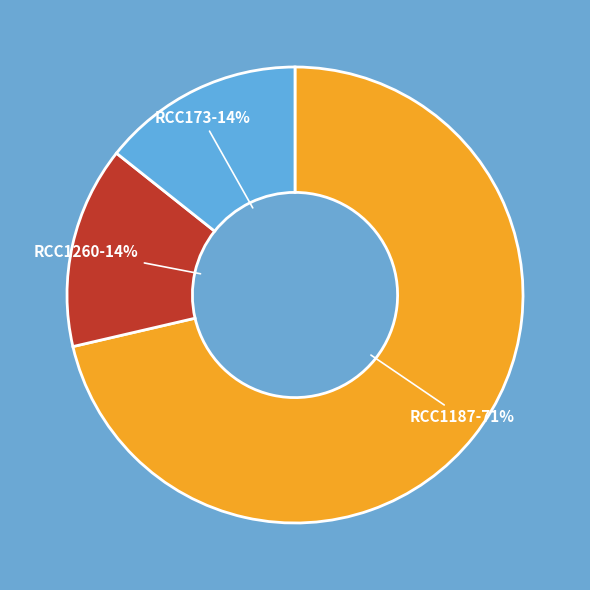

Is there any slice that represents more than half of the pie?

Yes